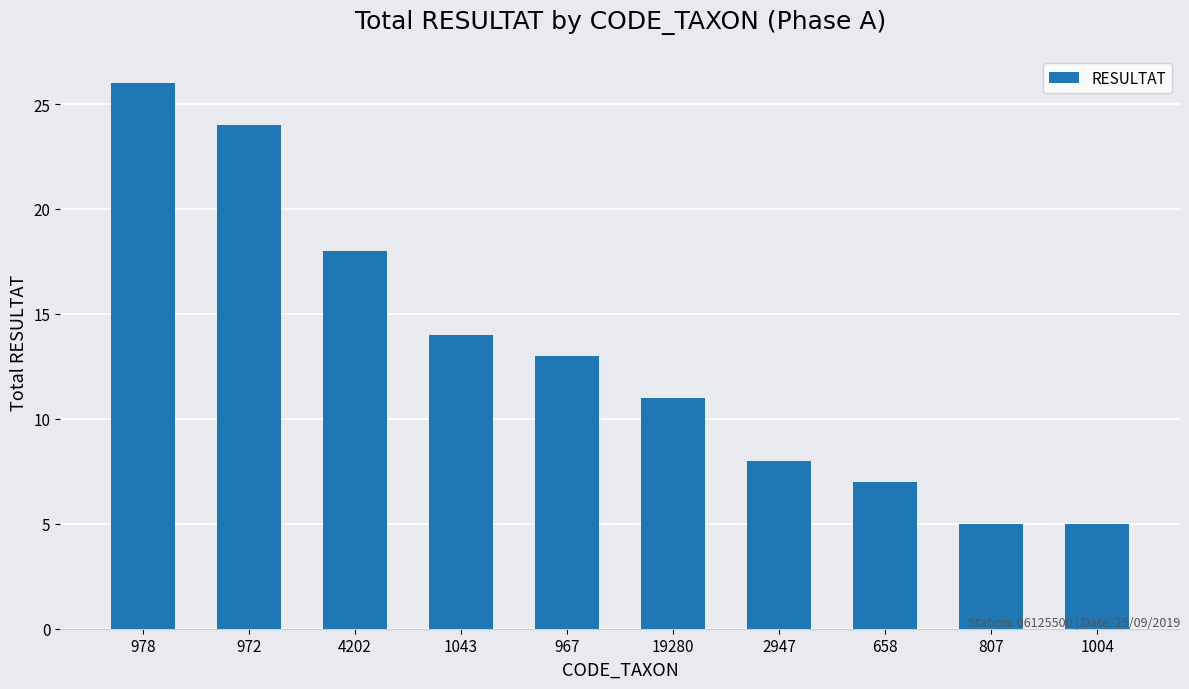

What is the label of the 5th bar from the right?

19280